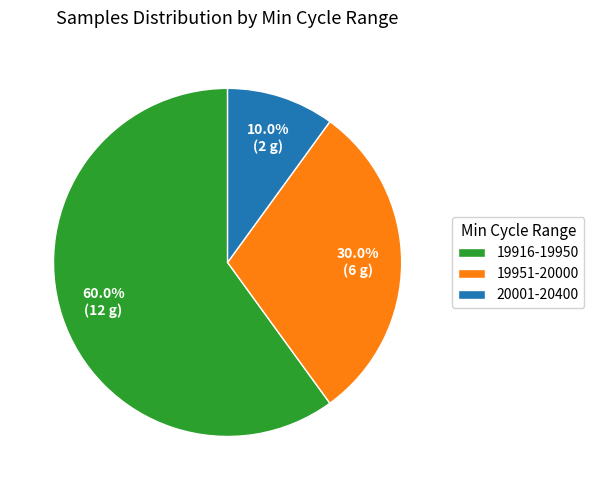

What is the ratio of the value at 20001-20400 to the value at 19951-20000?

0.3